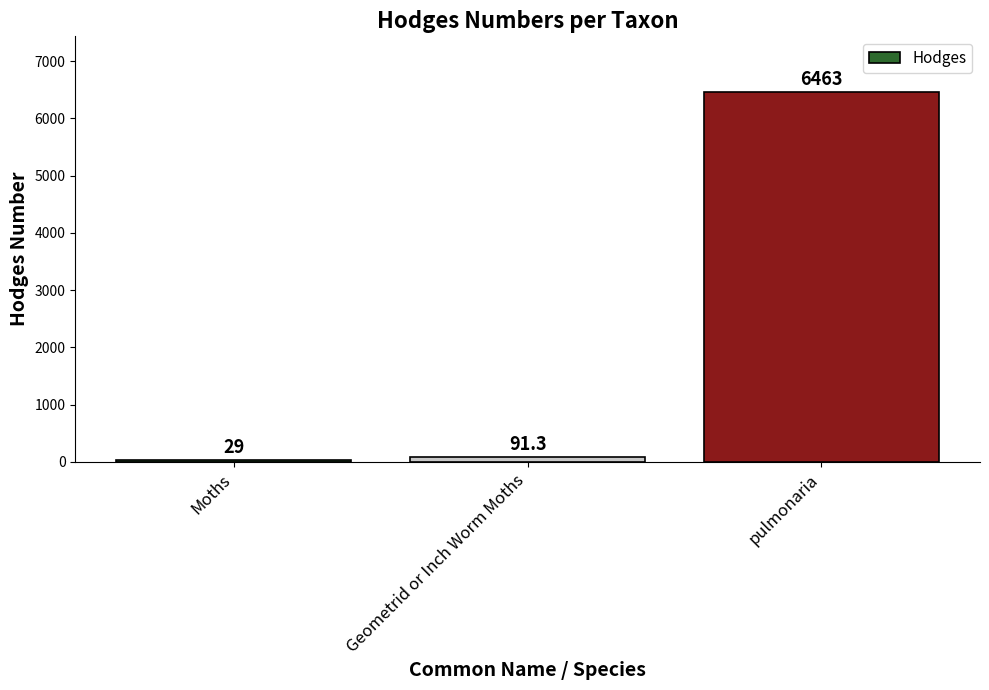

What is the label of the 1st bar from the right?

pulmonaria